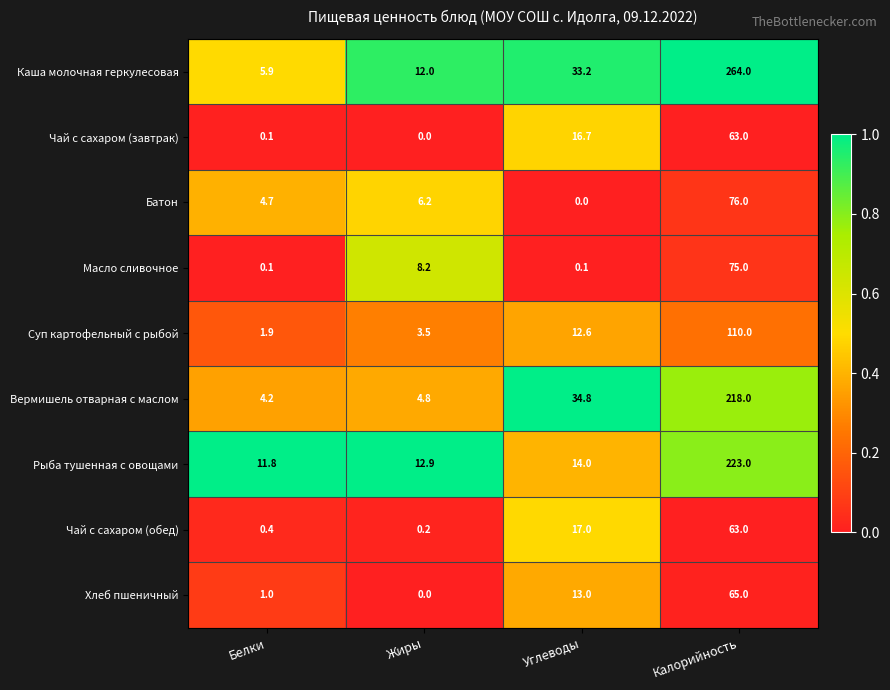

Which series has the largest range (max minus min)?

Каша молочная геркулесовая